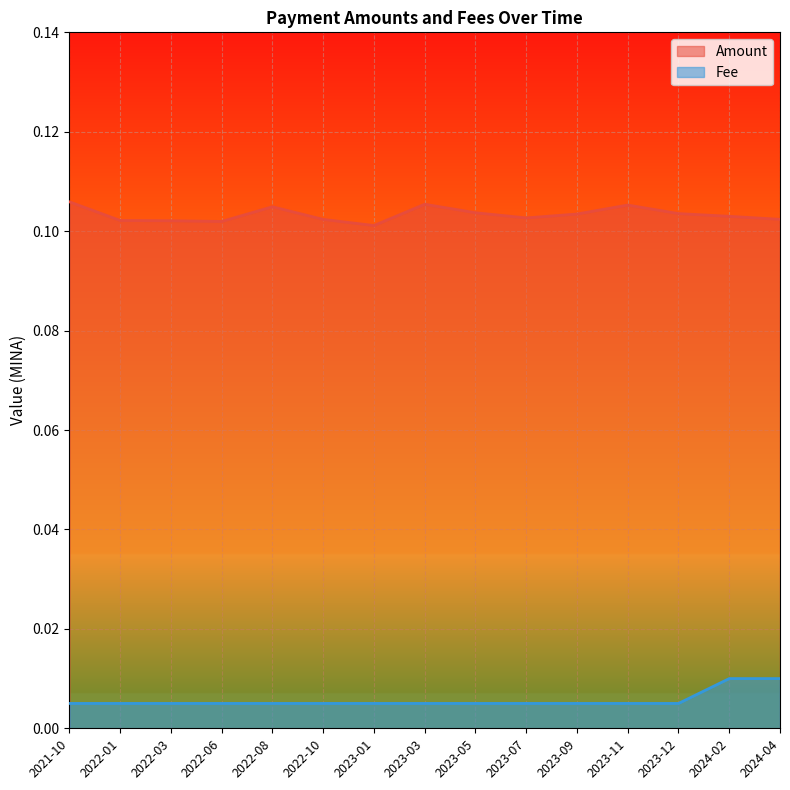

Does the chart display data point markers on the line(s)?

No